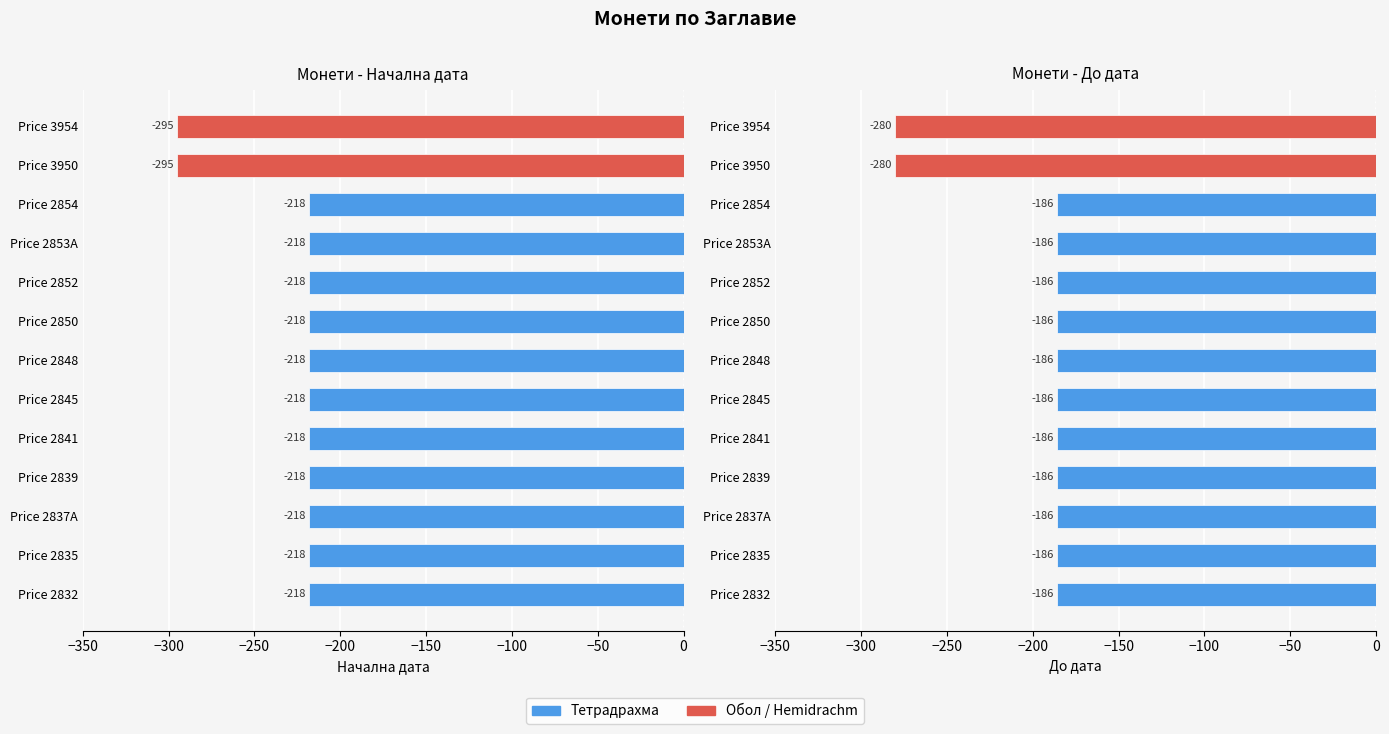

Between Price 2850 and Price 2852, which series saw the biggest shift?

Начална дата